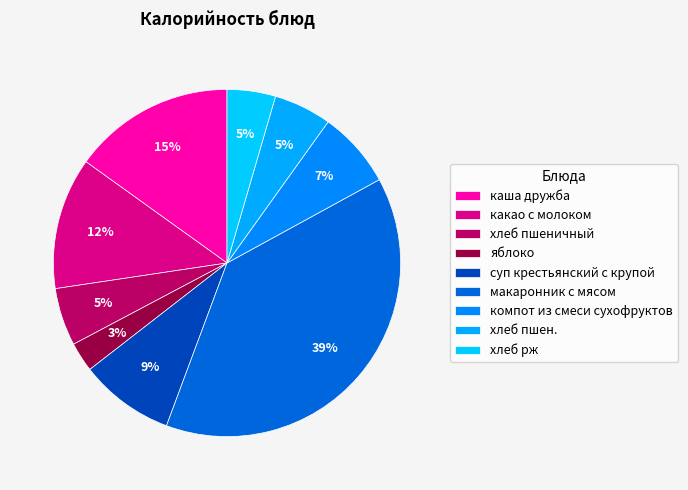

Rank the categories by value from lowest to highest.

яблоко, хлеб рж, хлеб пшеничный, хлеб пшен., компот из смеси сухофруктов, суп крестьянский с крупой, какао с молоком, каша дружба, макаронник с мясом